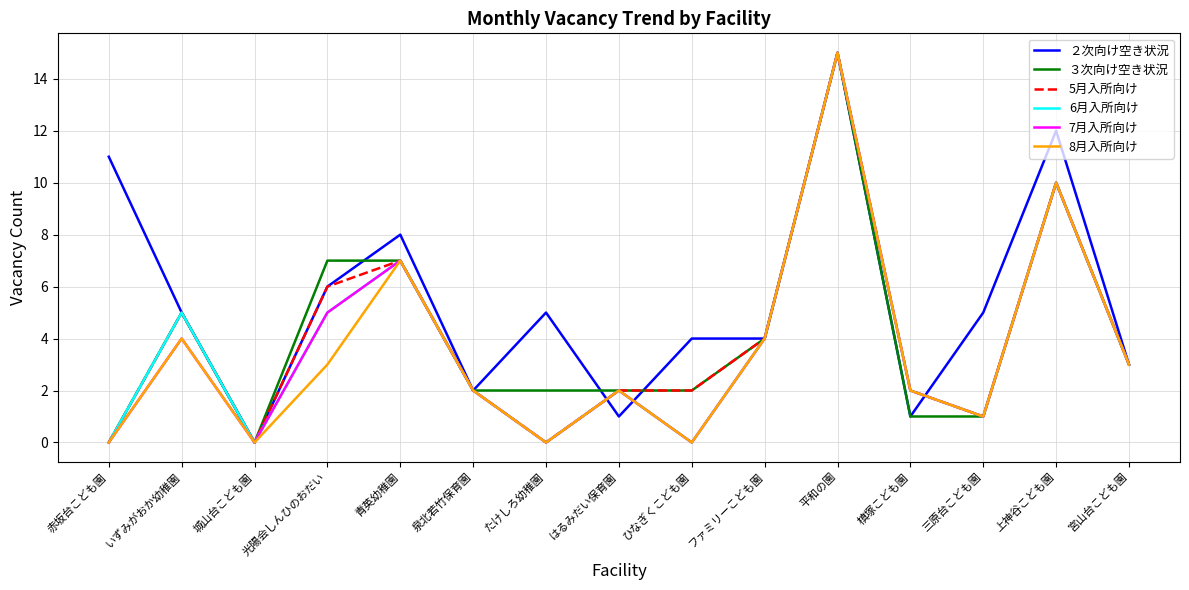

The value of 5月入所向け at 上神谷こども園 is 4. True or false?

False